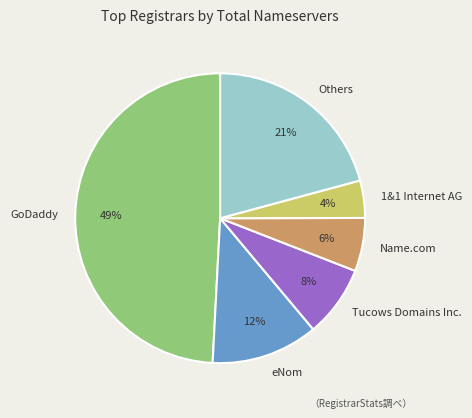

How many slices are in this pie chart?

6